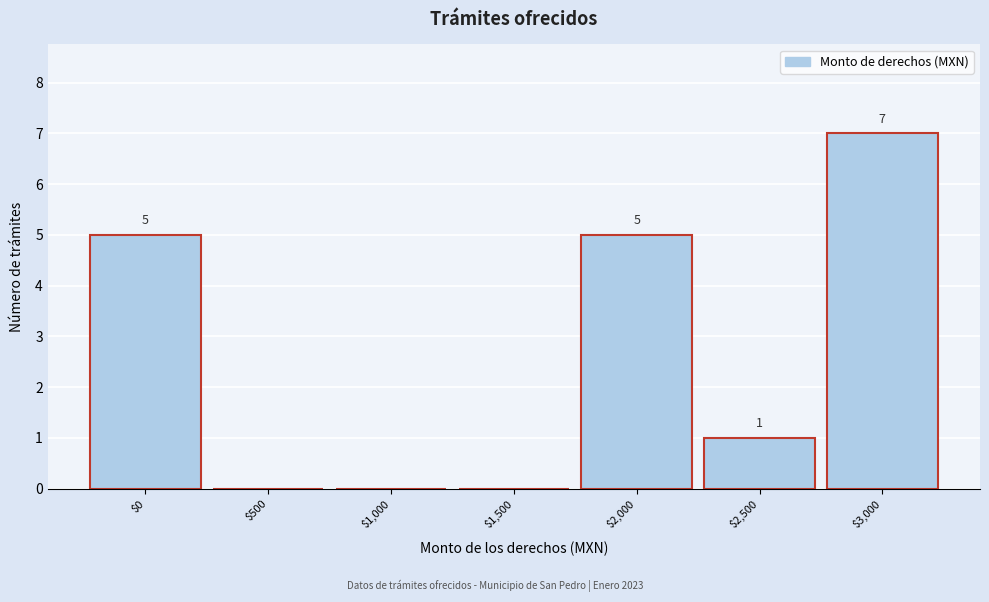

Which range on the x-axis has the tallest bar?

2750 to 3250